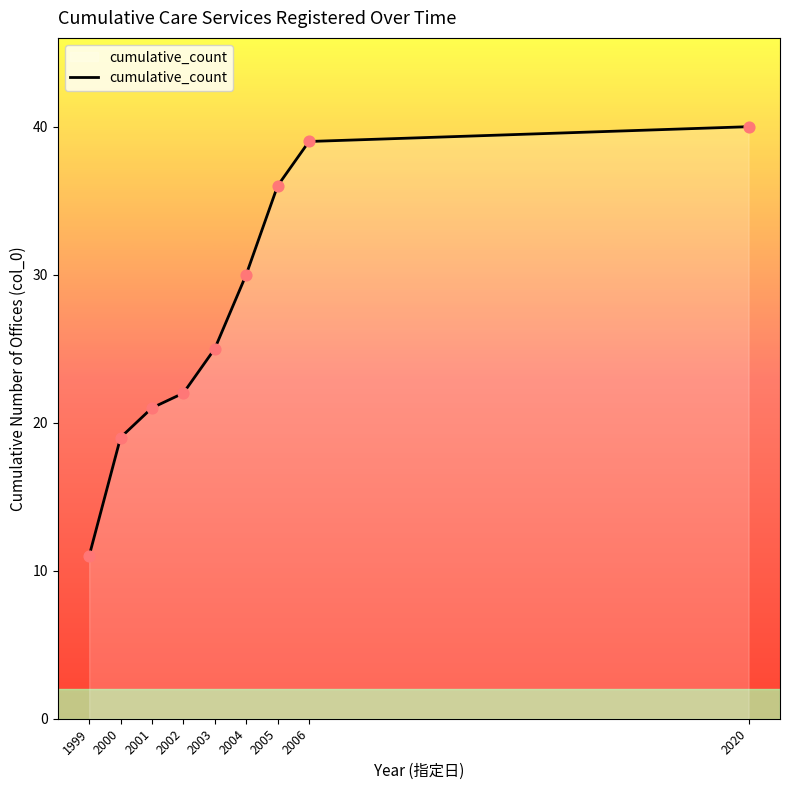

Approximately how many times larger is the value at 1999 compared to 2020?

0.3